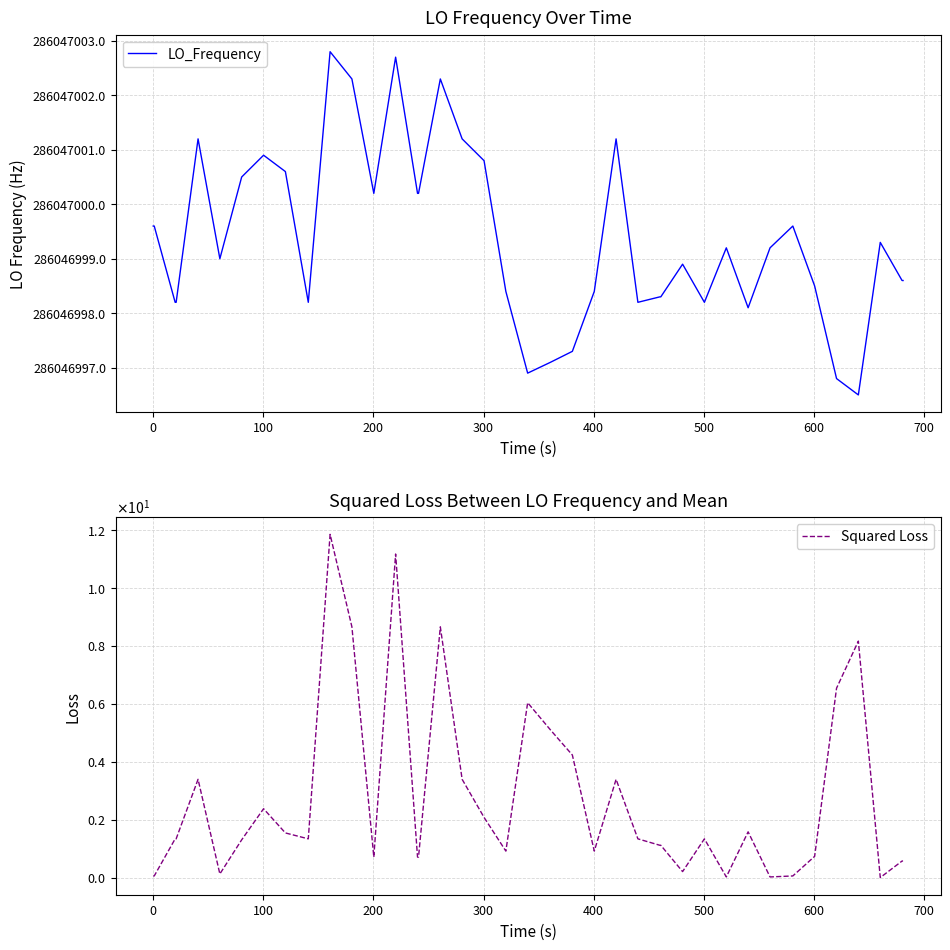

What is the difference between the maximum and minimum values in the LO_Frequency series?

6.3